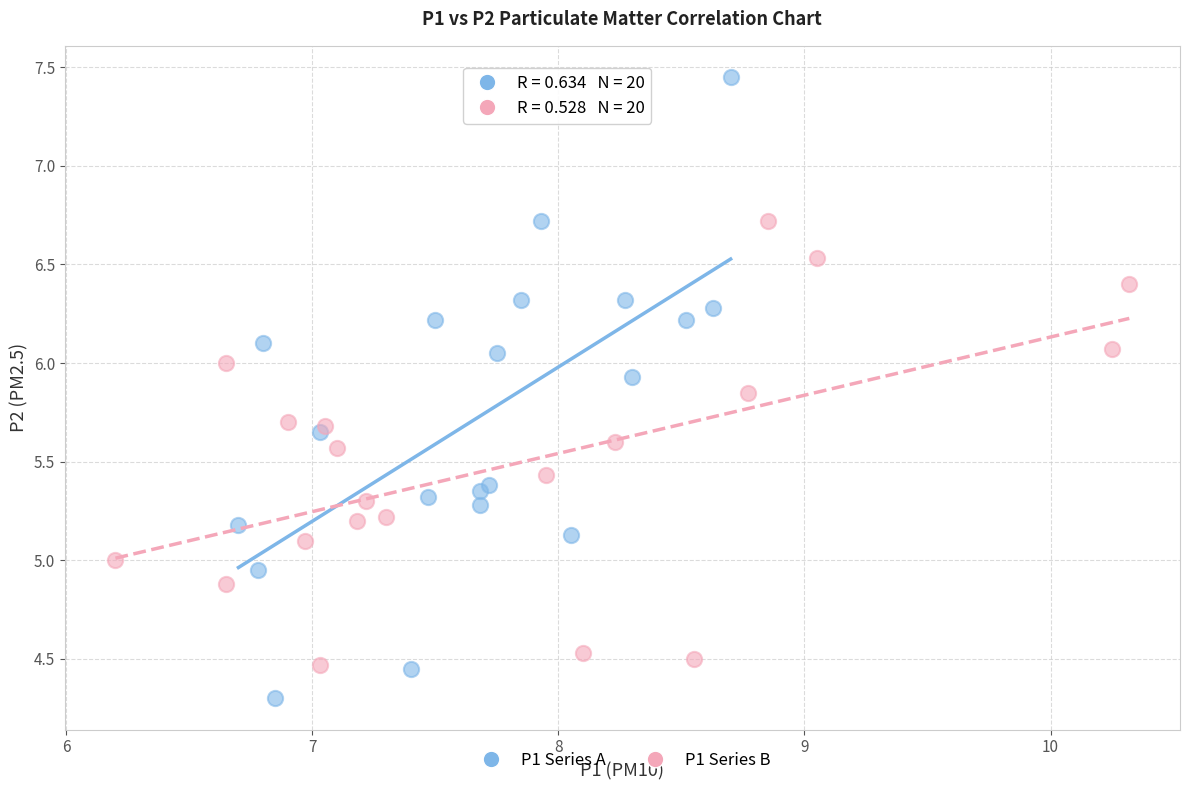

Which series reaches the maximum Y coordinate?

P1 Series A